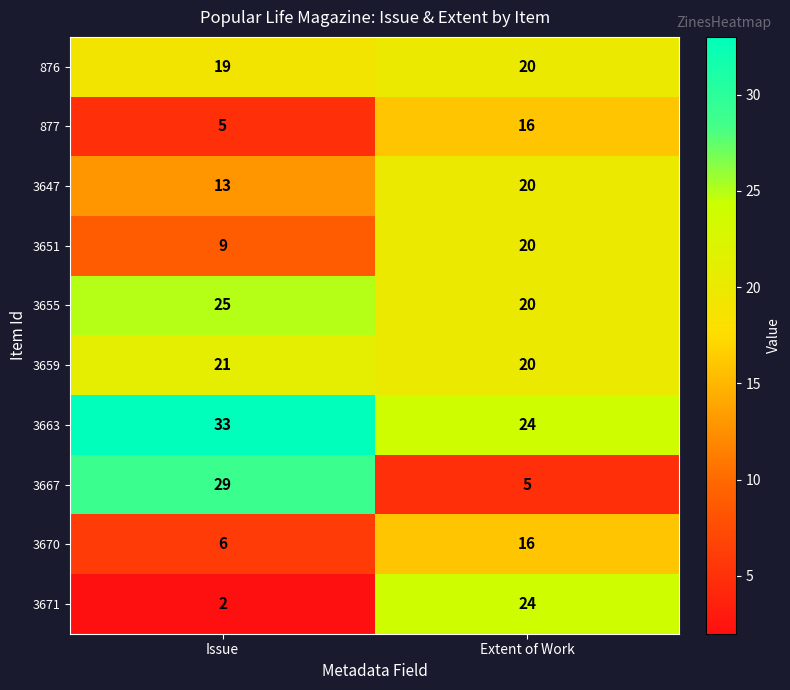

At which label does 3659 reach its minimum?

Extent of Work